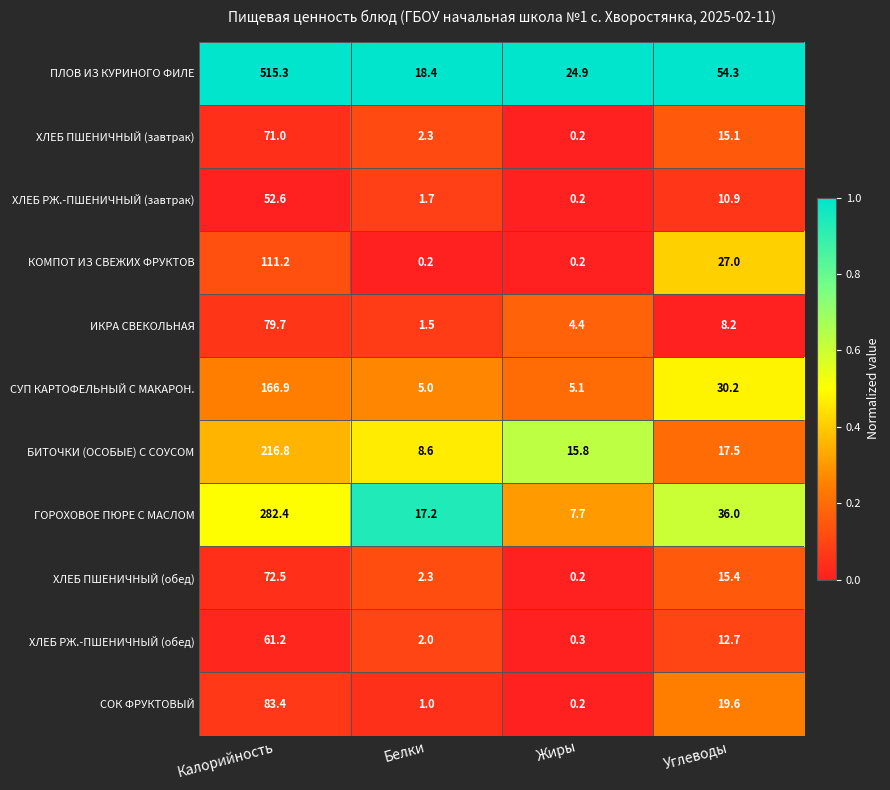

What is the sum of all ГОРОХОВОЕ ПЮРЕ С МАСЛОМ values?

343.3